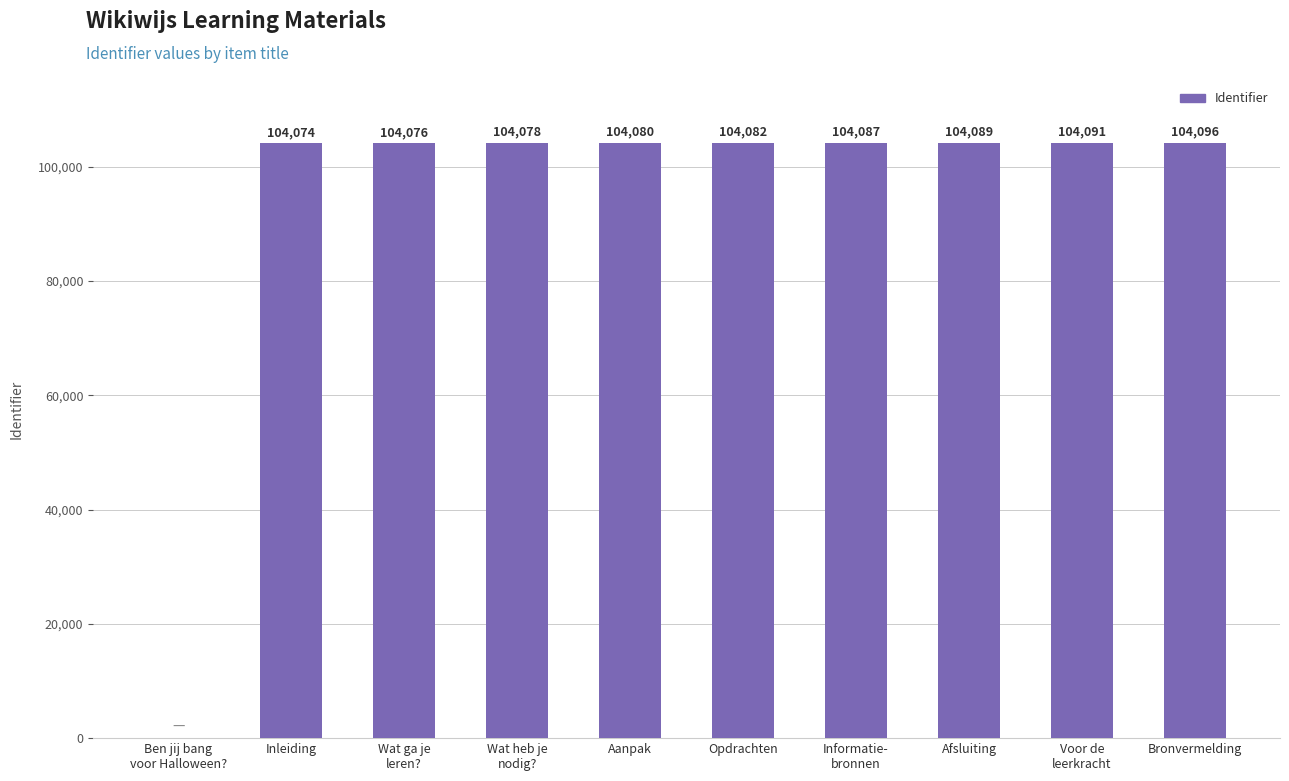

Reading left to right, transcribe all the data shown in this chart.

Ben jij bang
voor Halloween?=0	Inleiding=104074	Wat ga je
leren?=104076	Wat heb je
nodig?=104078	Aanpak=104080	Opdrachten=104082	Informatie-
bronnen=104087	Afsluiting=104089	Voor de
leerkracht=104091	Bronvermelding=104096